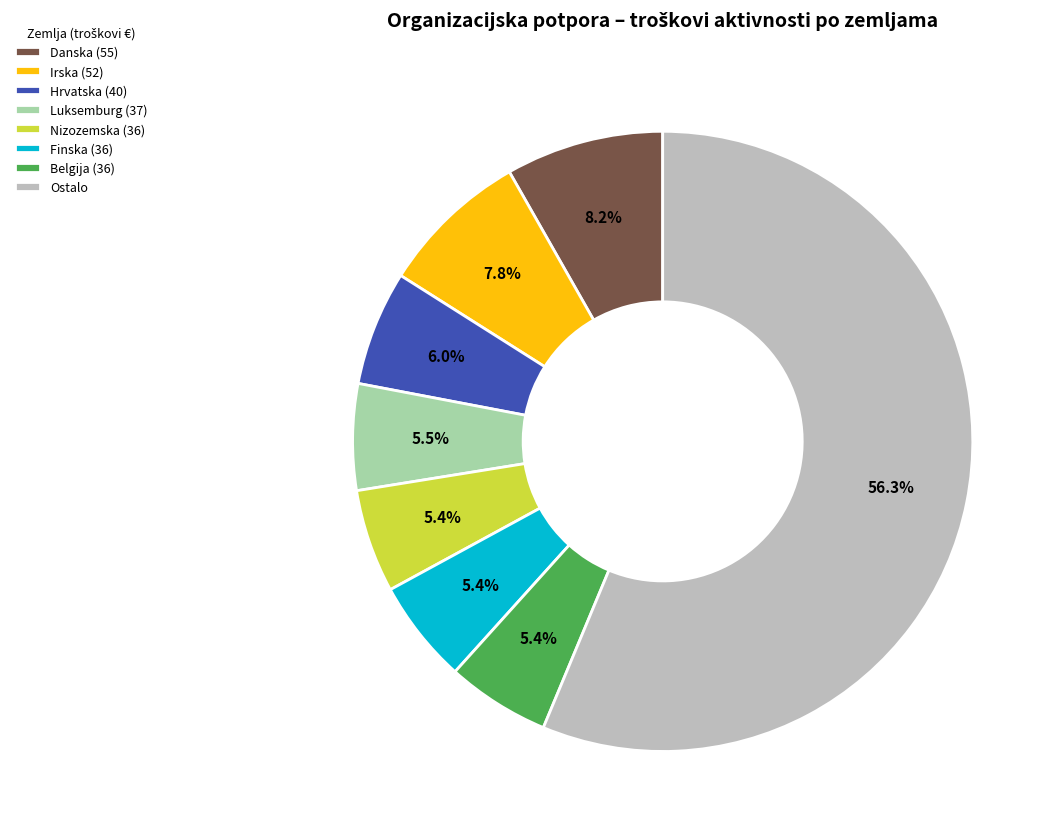

What percentage is NOT represented by Finska (36)?

94.6%